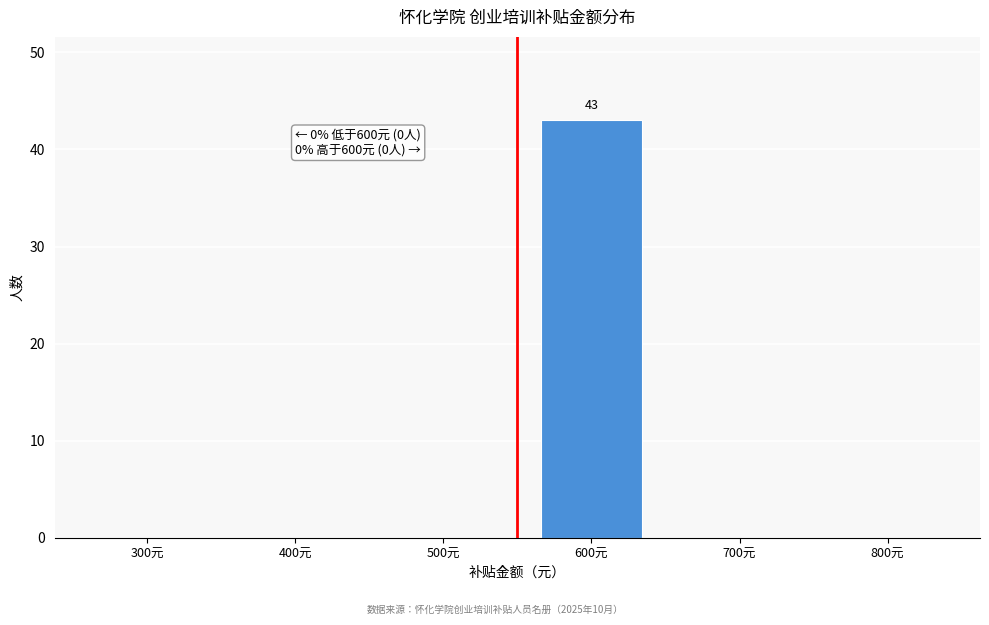

Reading right to left, list all the values displayed in this chart.

800元=0	700元=0	600元=43	500元=0	400元=0	300元=0